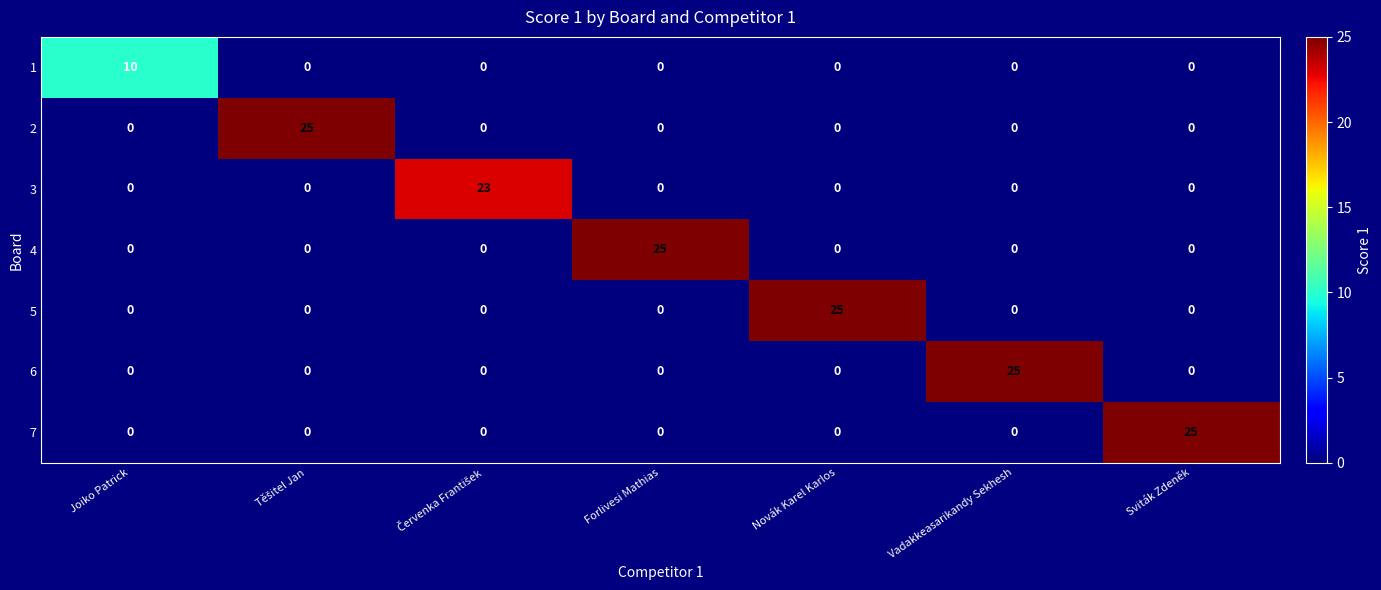

What is the difference between the highest and lowest values at Joiko Patrick?

10